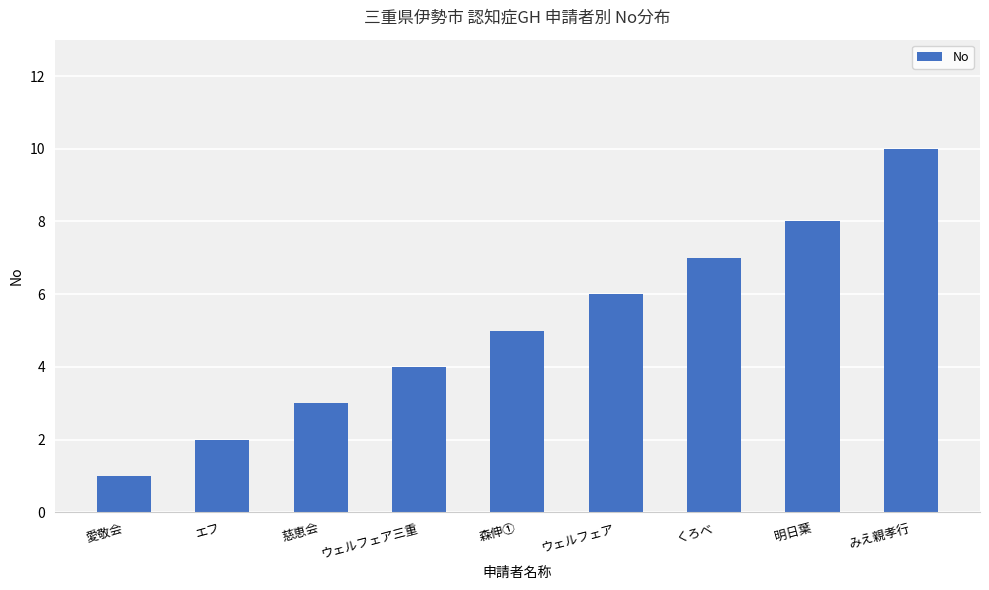

What position from the left is ウェルフェア?

6